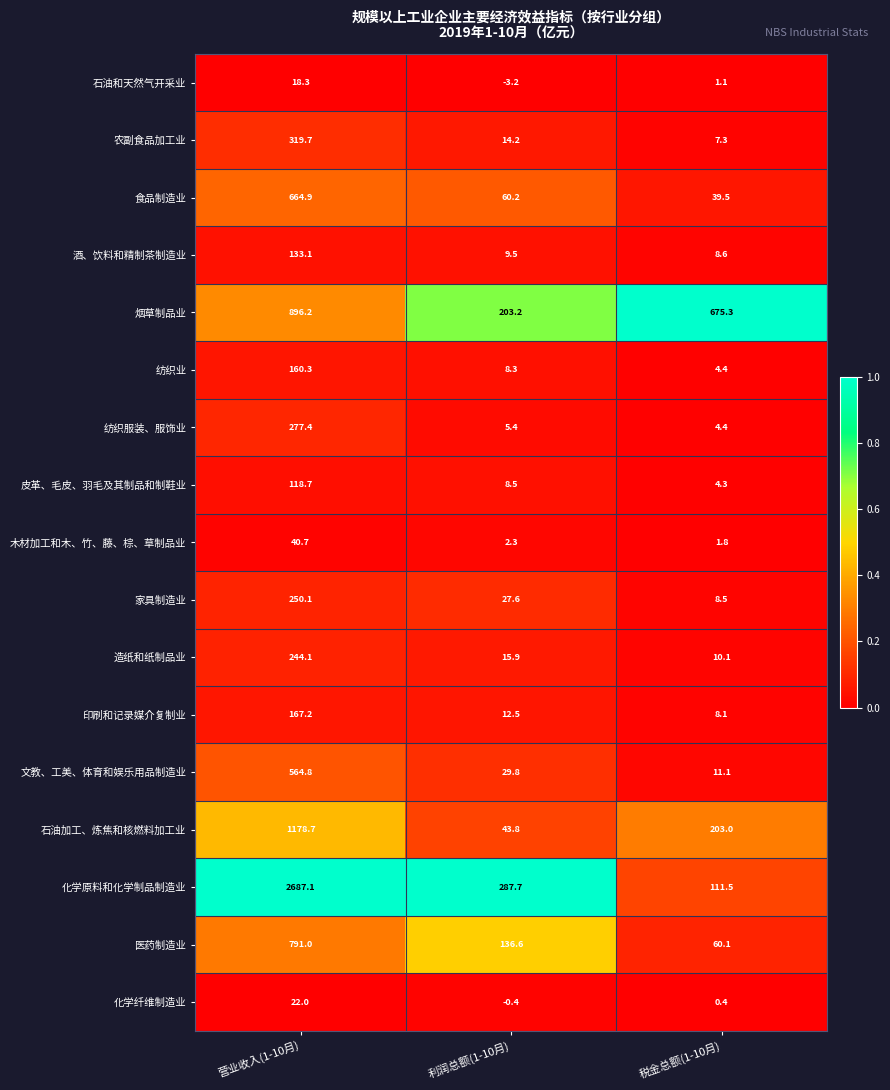

Which label corresponds to the largest value in the chart?

营业收入(1-10月)